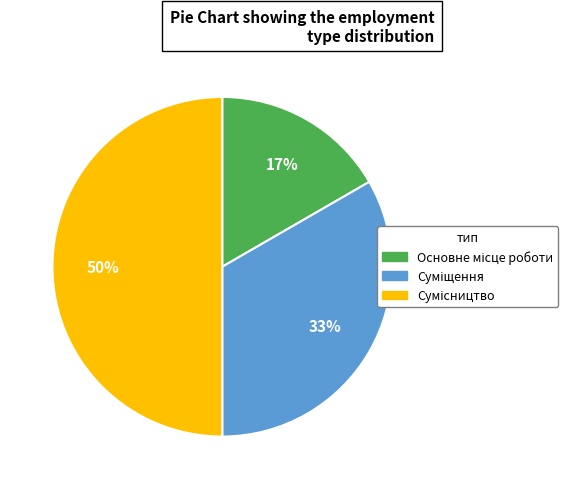

To the nearest percent, what is the difference between the largest and smallest slice percentages?

33%